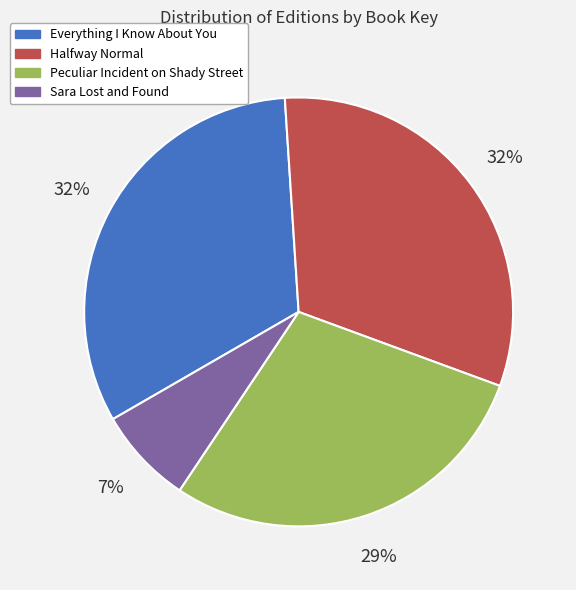

Is there a majority slice in this chart?

No